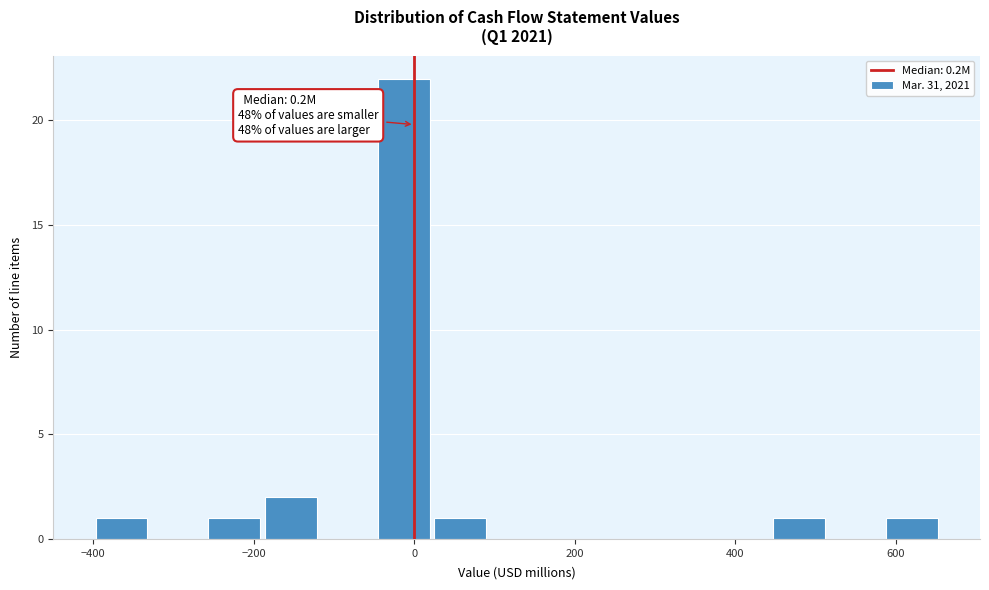

Read against the x-axis, roughly where is the centre of the tallest bar?

-20